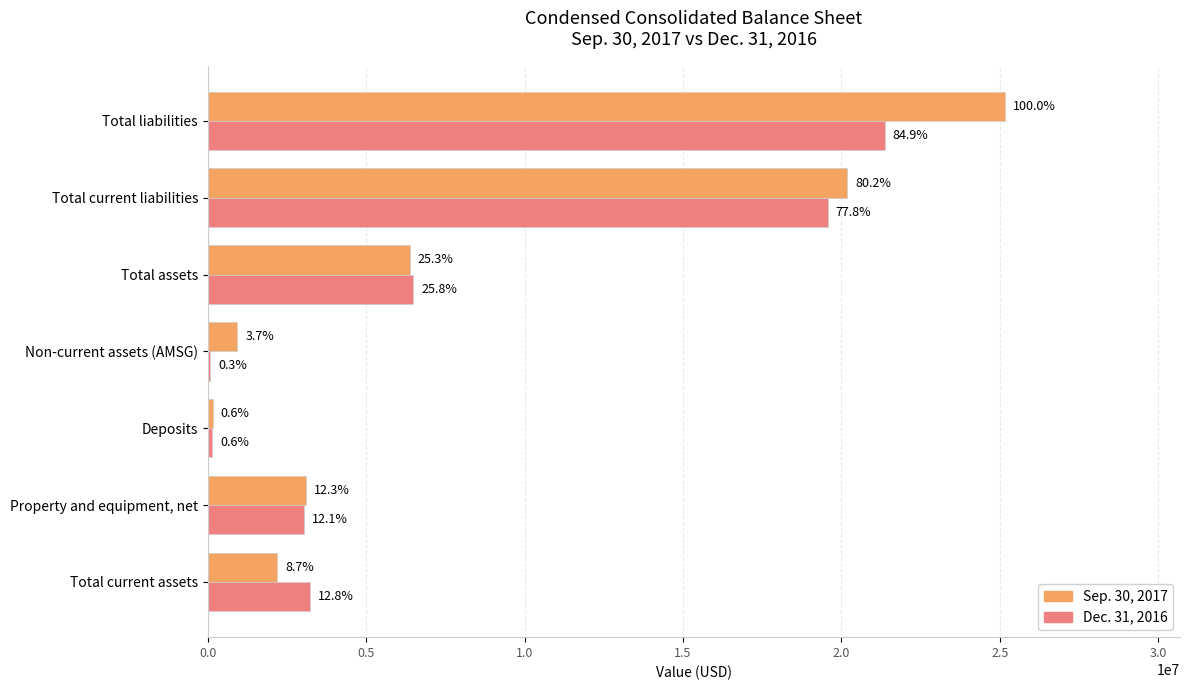

Reading left to right, what are all the values shown in this chart?

Sep. 30, 2017: 2189703	3090047	157461	928722	6365933	20179813	25154356
Dec. 31, 2016: 3220639	3043590	141402	76762	6482393	19564767	21368289